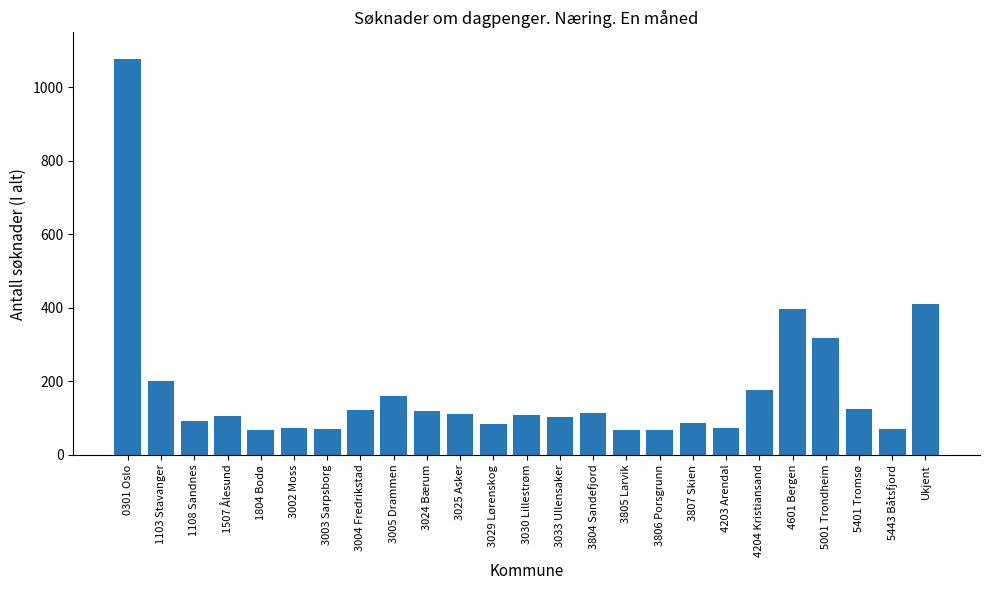

How many data points does each series have?

25